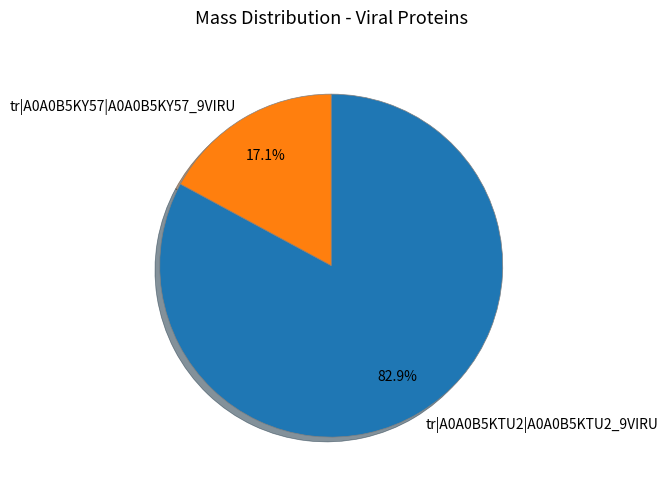

Approximately how many times larger is the value at tr|A0A0B5KY57|A0A0B5KY57_9VIRU compared to tr|A0A0B5KTU2|A0A0B5KTU2_9VIRU?

0.2